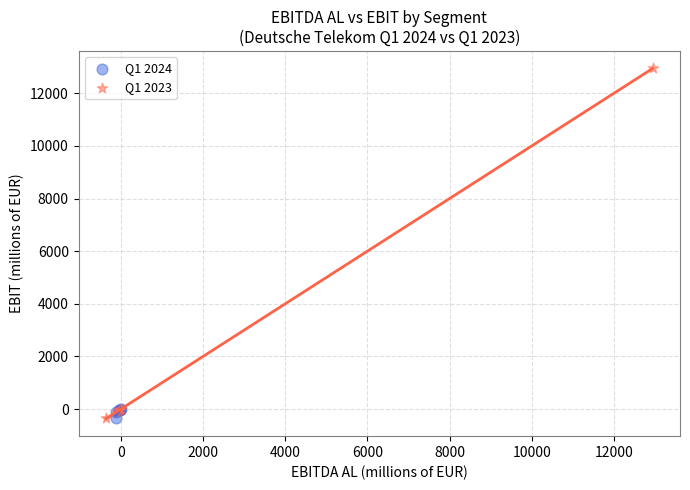

Which series contains the highest Y value?

Q1 2023